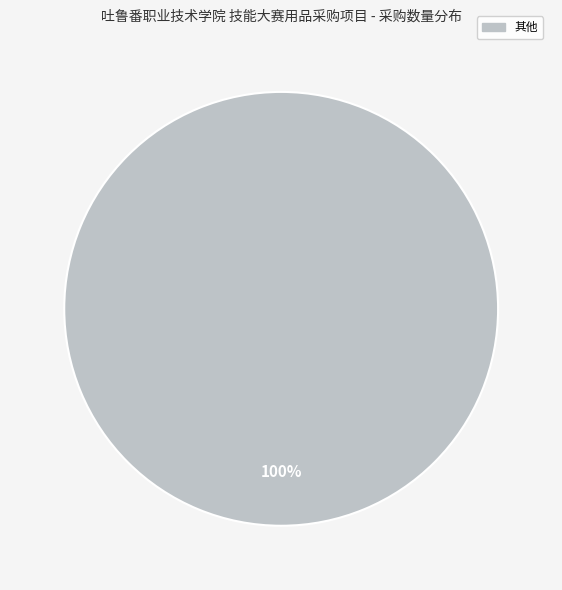

The 其他 slice represents 100% of the pie. True or false?

True